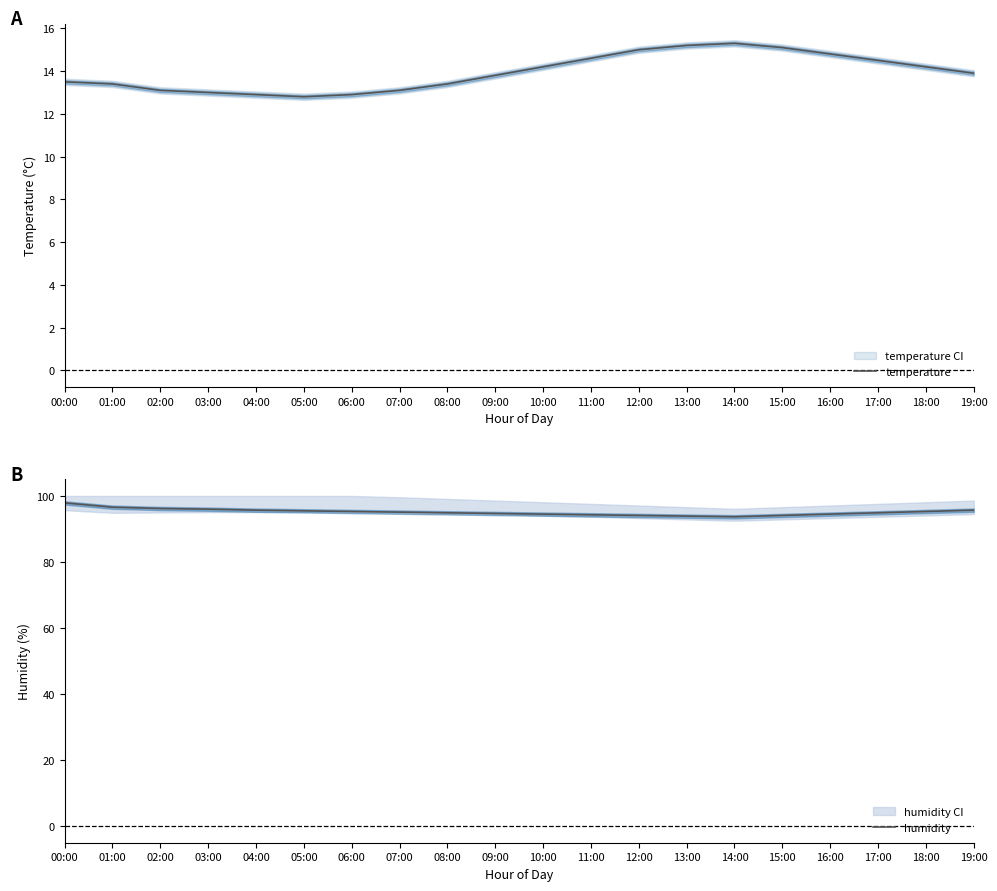

Where does the humidity series first go above 95?

00:00